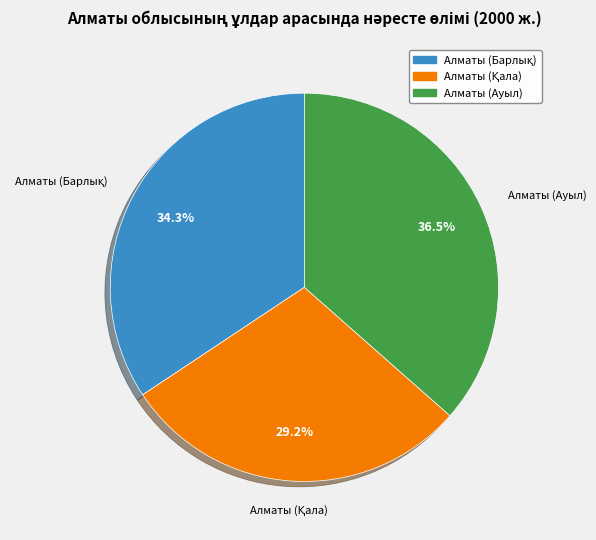

Is there a majority slice in this chart?

No